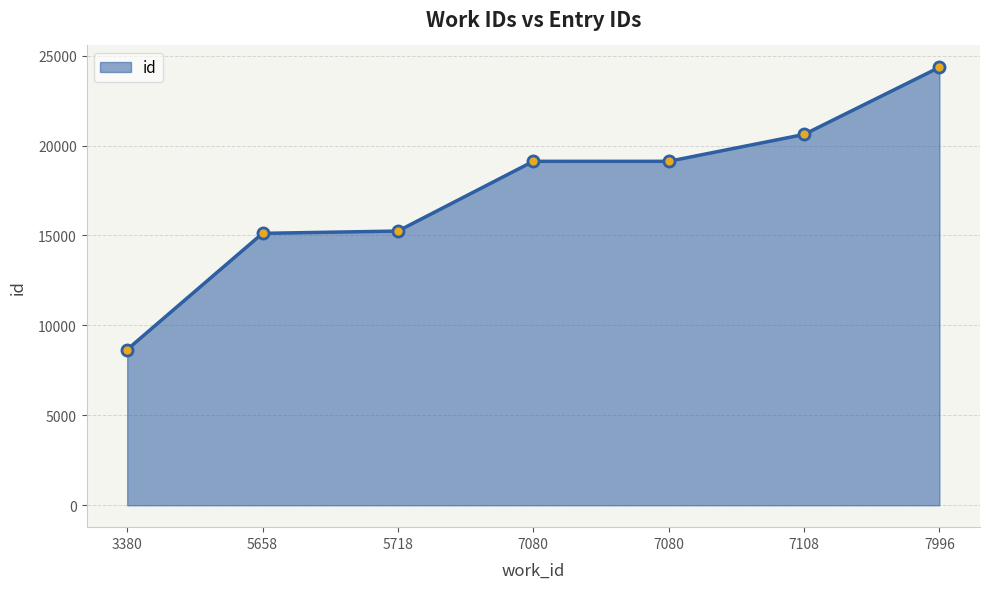

List the labels in order of value, largest first.

7996, 7108, 7080, 7080, 5718, 5658, 3380